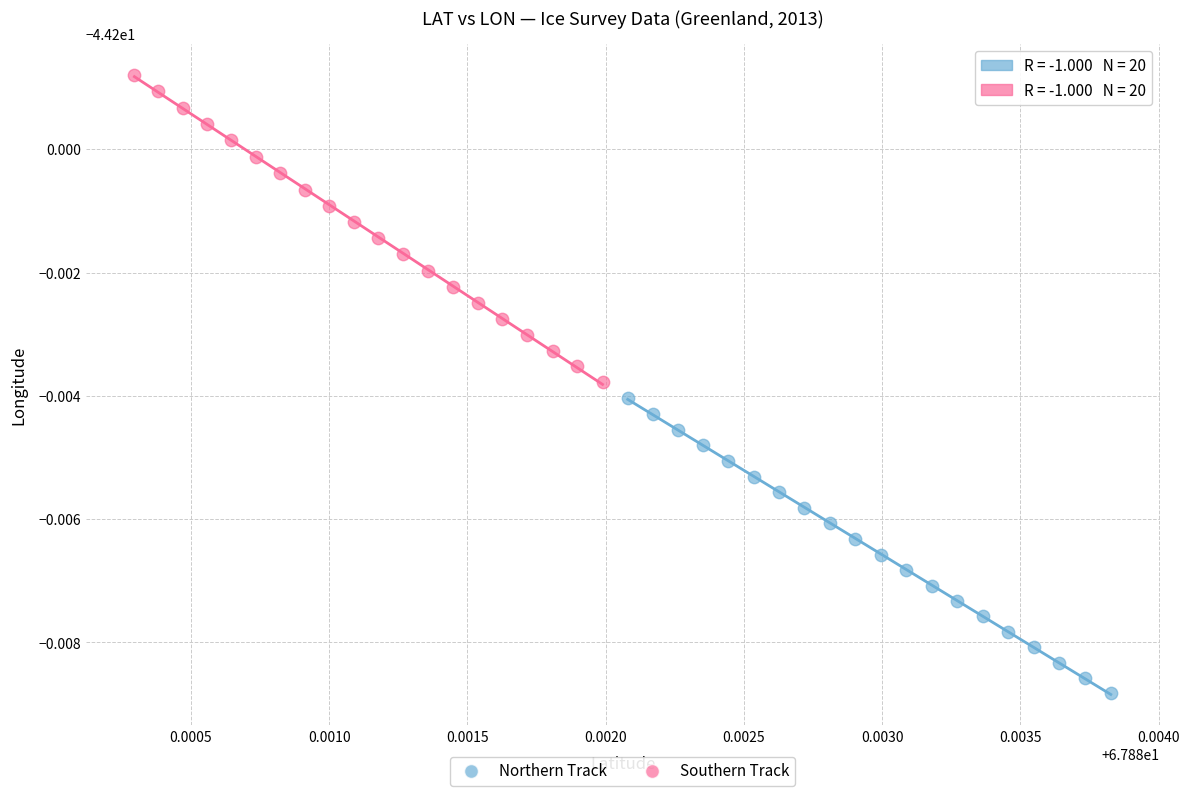

Which series reaches the maximum Y coordinate?

Southern Track